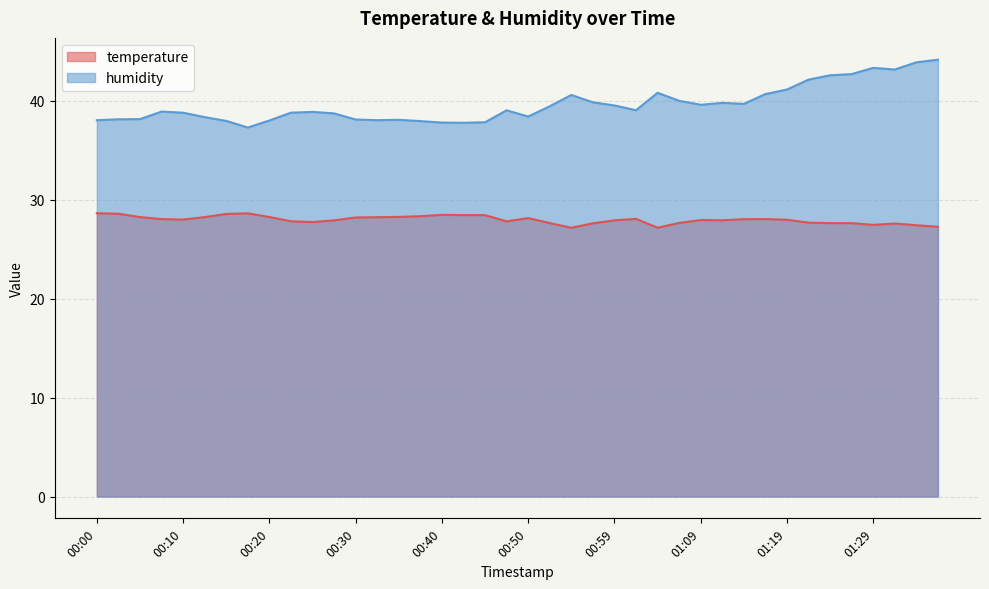

Reading left to right, list all the values displayed in this chart.

temperature: 28.6	28.6	28.2	28.0	28.0	28.2	28.6	28.6	28.2	27.8	27.7	27.9	28.2	28.2	28.2	28.3	28.5	28.4	28.4	27.8	28.1	27.6	27.1	27.6	27.9	28.1	27.2	27.6	27.9	27.9	28.0	28.0	28.0	27.7	27.6	27.6	27.4	27.6	27.4	27.2
humidity: 38.0	38.1	38.1	38.9	38.8	38.3	38.0	37.3	38.0	38.8	38.9	38.7	38.1	38.0	38.1	37.9	37.8	37.8	37.8	39.0	38.4	39.4	40.6	39.8	39.5	39.0	40.8	40.0	39.6	39.8	39.7	40.7	41.1	42.1	42.6	42.7	43.3	43.1	43.9	44.1